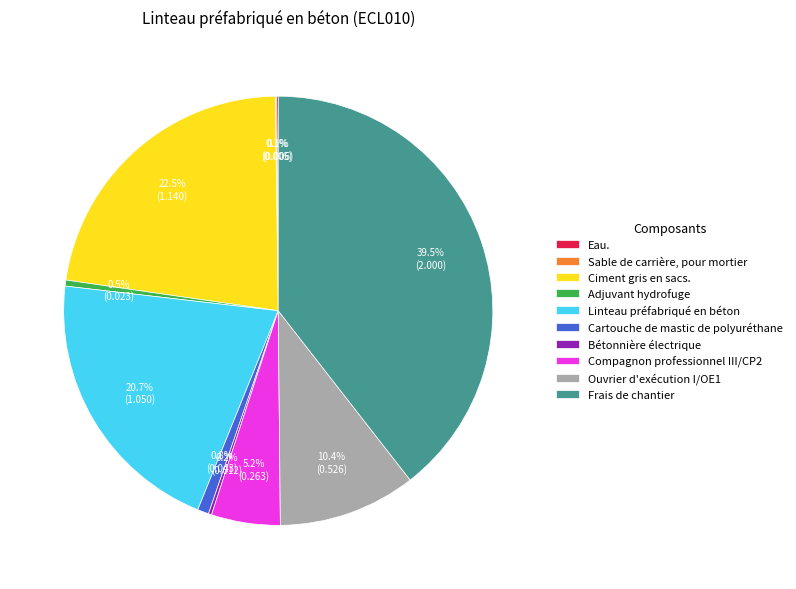

Which slice is the largest?

Frais de chantier